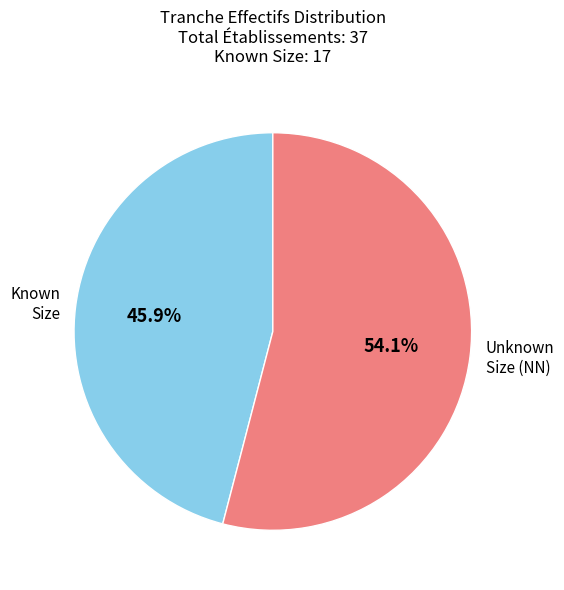

What is the majority slice?

Unknown Size (NN)